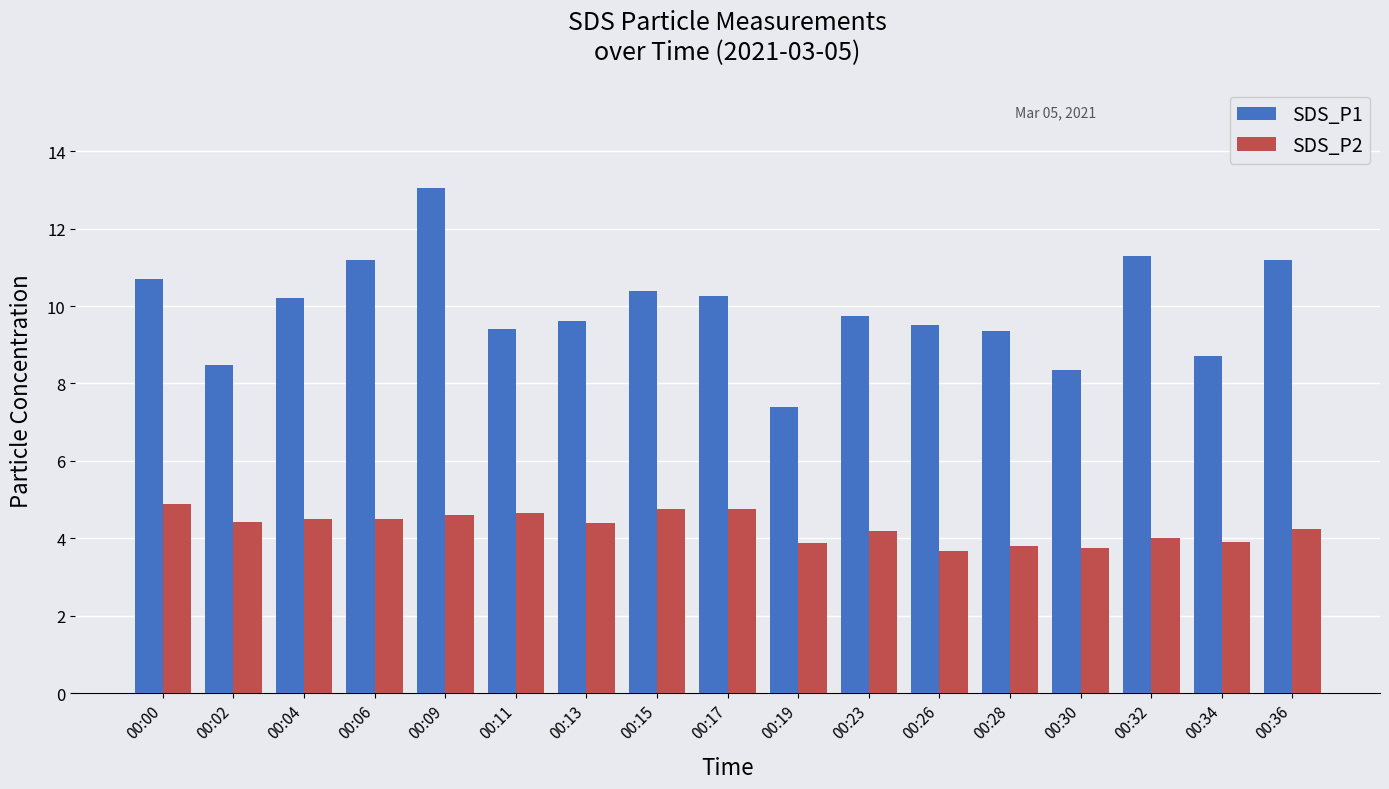

What is the highest value of the SDS_P1 series?

13.1